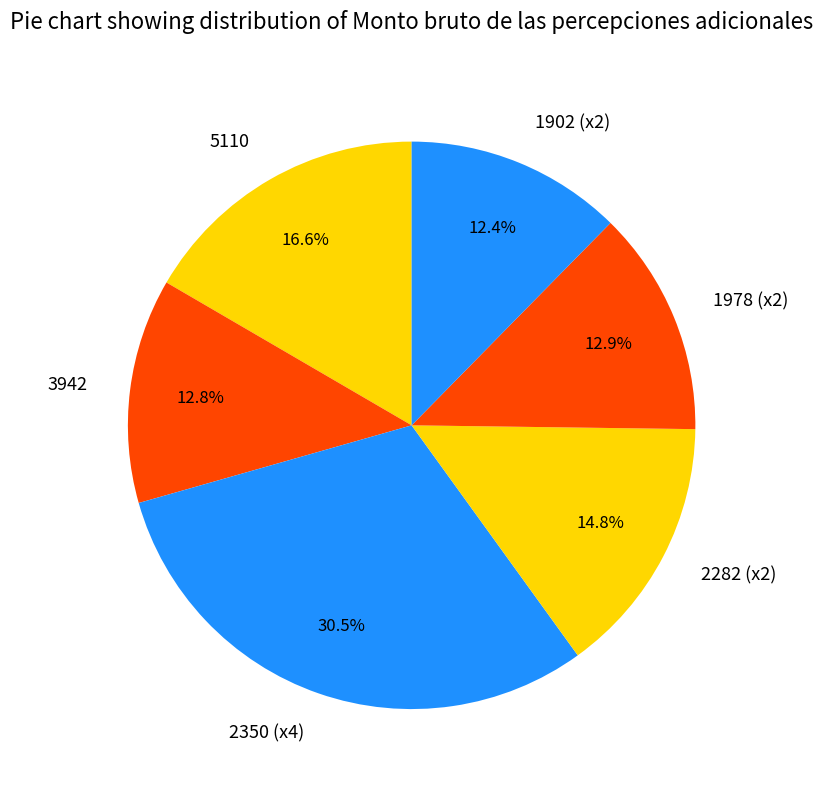

Which slice is the largest?

2350 (x4)